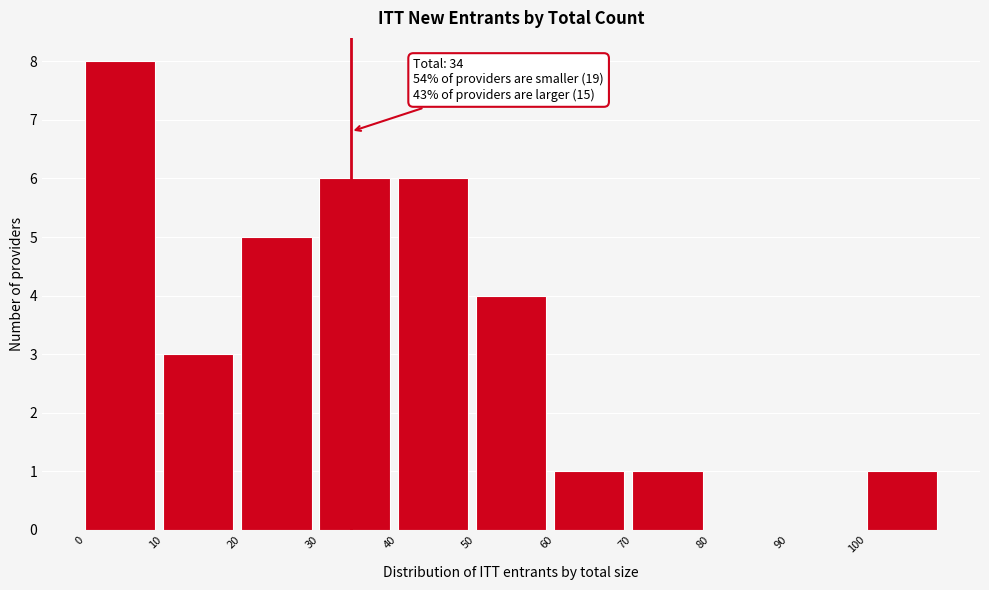

Which range on the x-axis has the tallest bar?

0 to 10